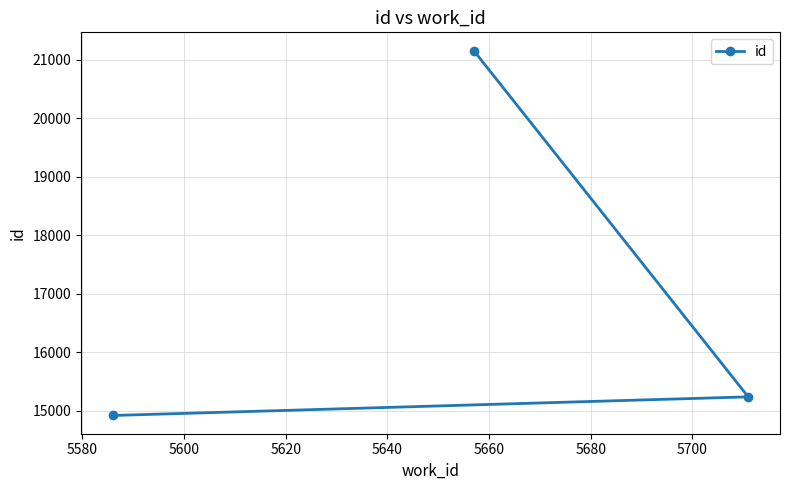

What is the greatest value displayed?

21153